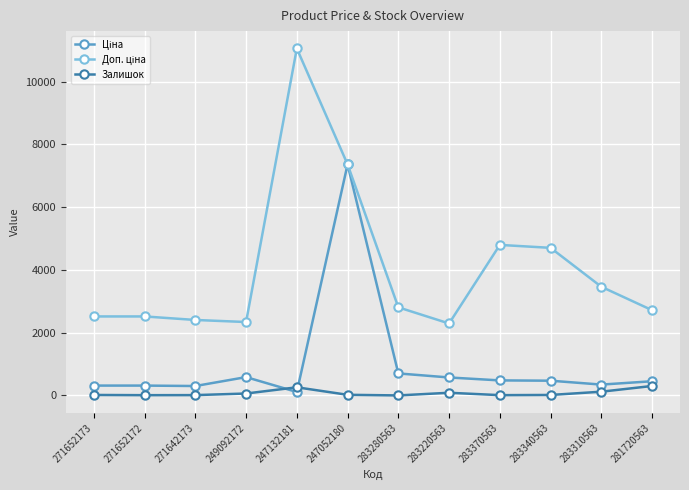

At which category is the sum across all series the highest?

247052180